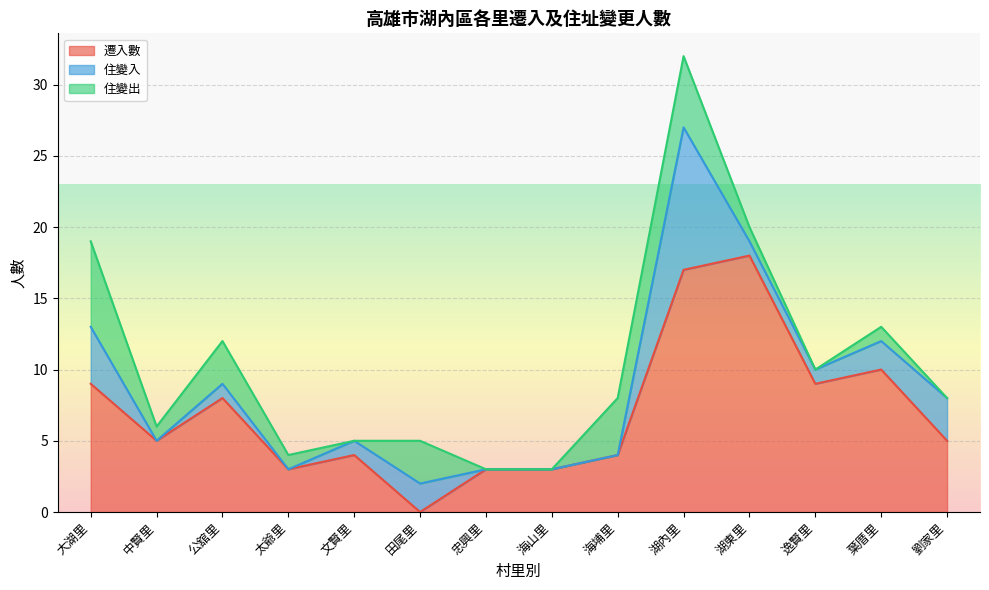

What is the total value across all series at 文賢里?

5